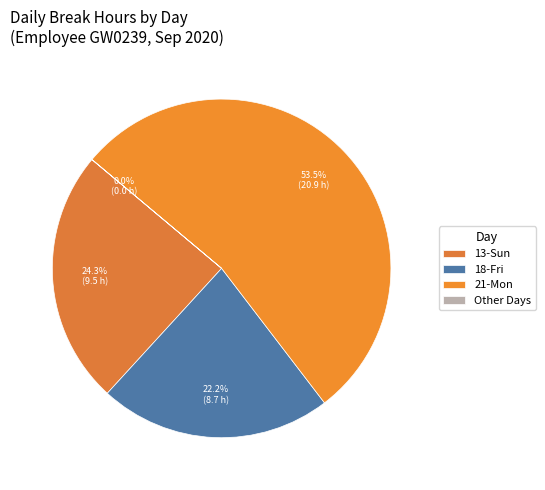

To the nearest percent, what is the average slice percentage?

25%